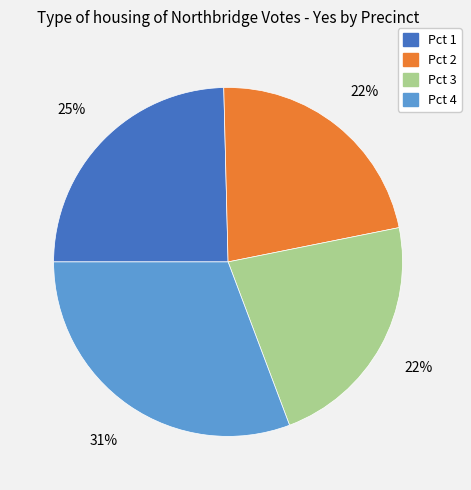

To the nearest percent, what percentage of the pie is Pct 1?

25%